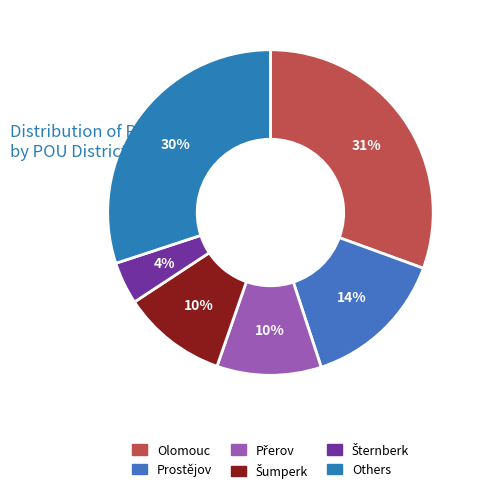

How many slices are in this pie chart?

6